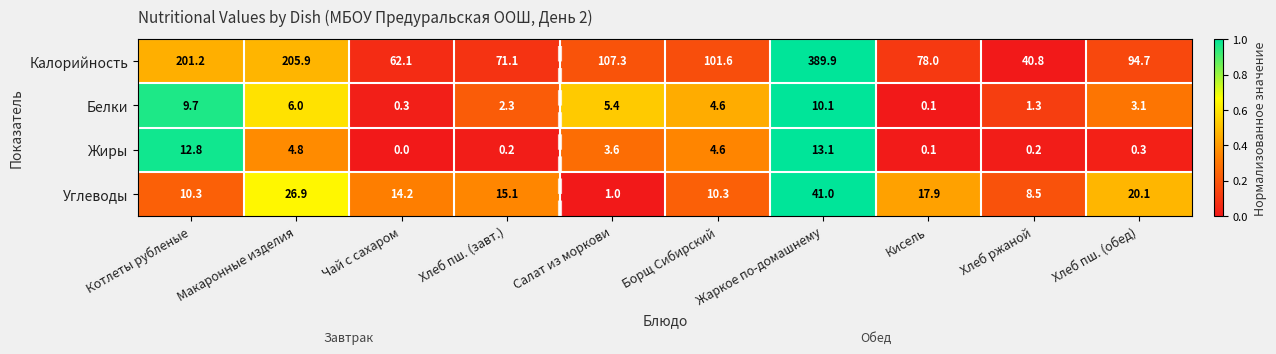

Which series has the widest spread of values?

Калорийность